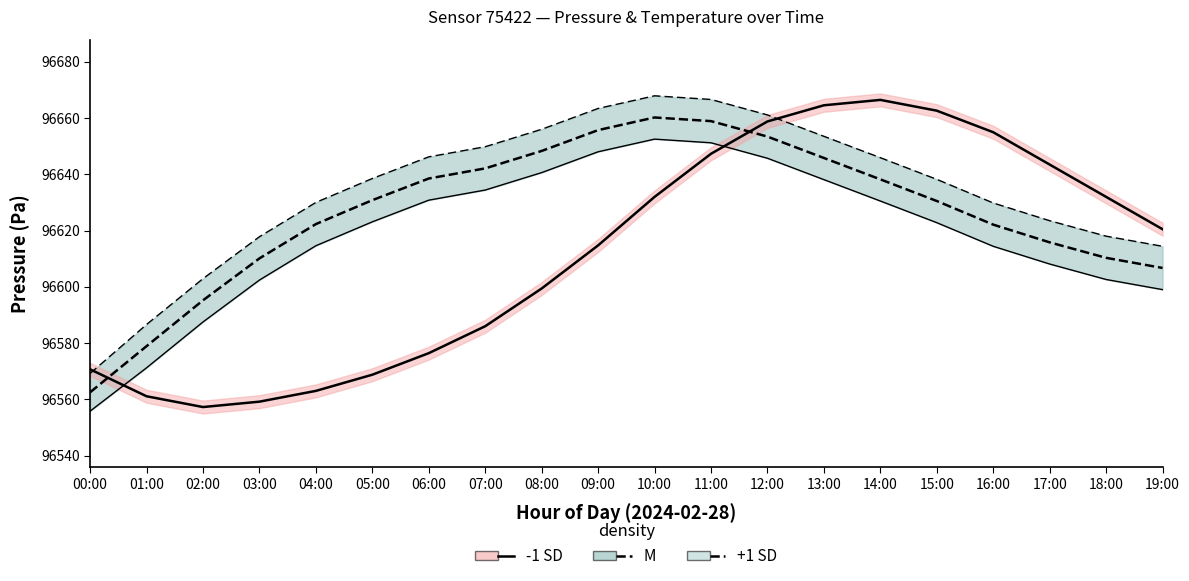

True or false: pressure +1 SD and pressure mean (M) cross at least once.

False